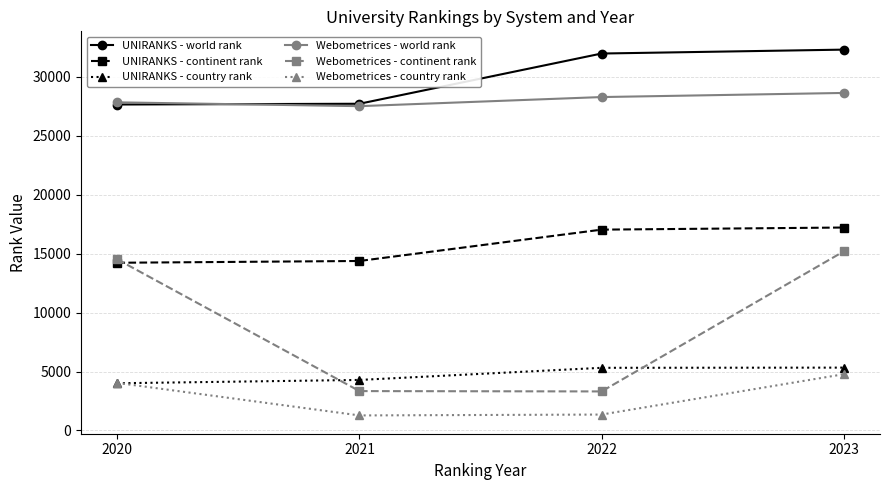

How many lines are shown in the chart?

6